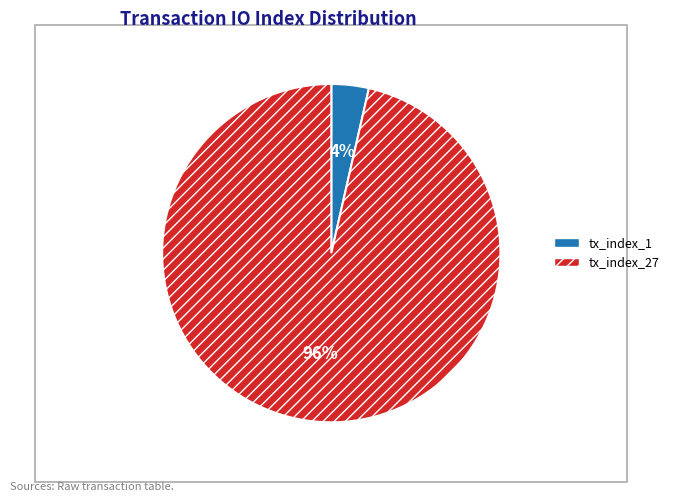

Which category has the biggest portion of the pie?

tx_index_27